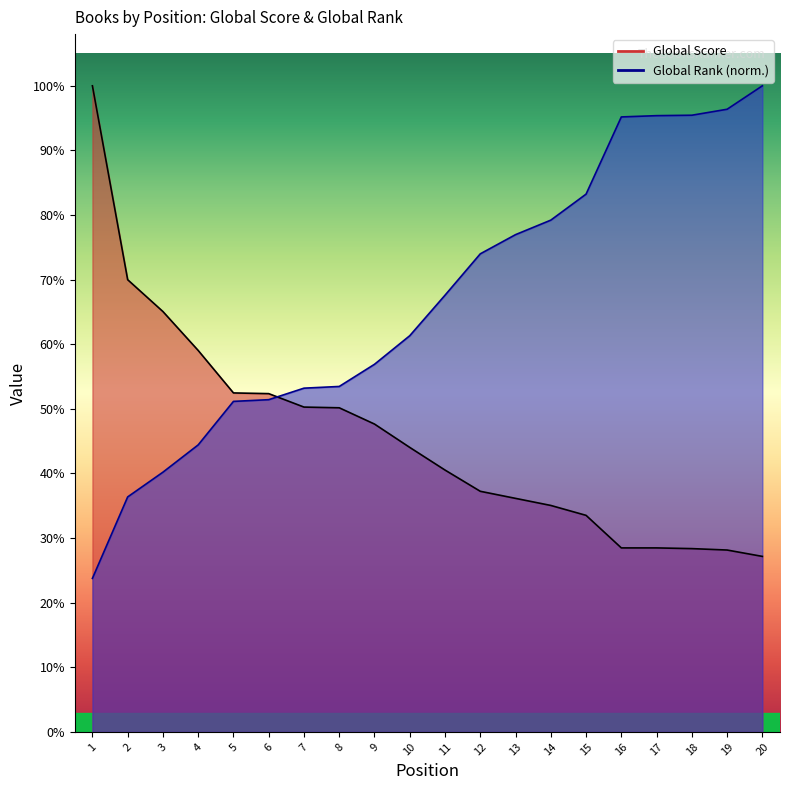

Reading left to right, what are all the values shown in this chart?

Global Score: 913.0	639.0	594.0	539.0	479.0	478.0	459.0	458.0	435.0	402.0	370.0	340.0	330.0	320.0	306.0	260.0	260.0	259.0	257.0	248.0
Global Rank: 217.0	332.1	367.0	405.6	467.0	469.5	485.7	488.1	519.5	559.9	617.1	675.6	702.7	723.2	759.9	869.0	870.8	871.4	879.9	913.0